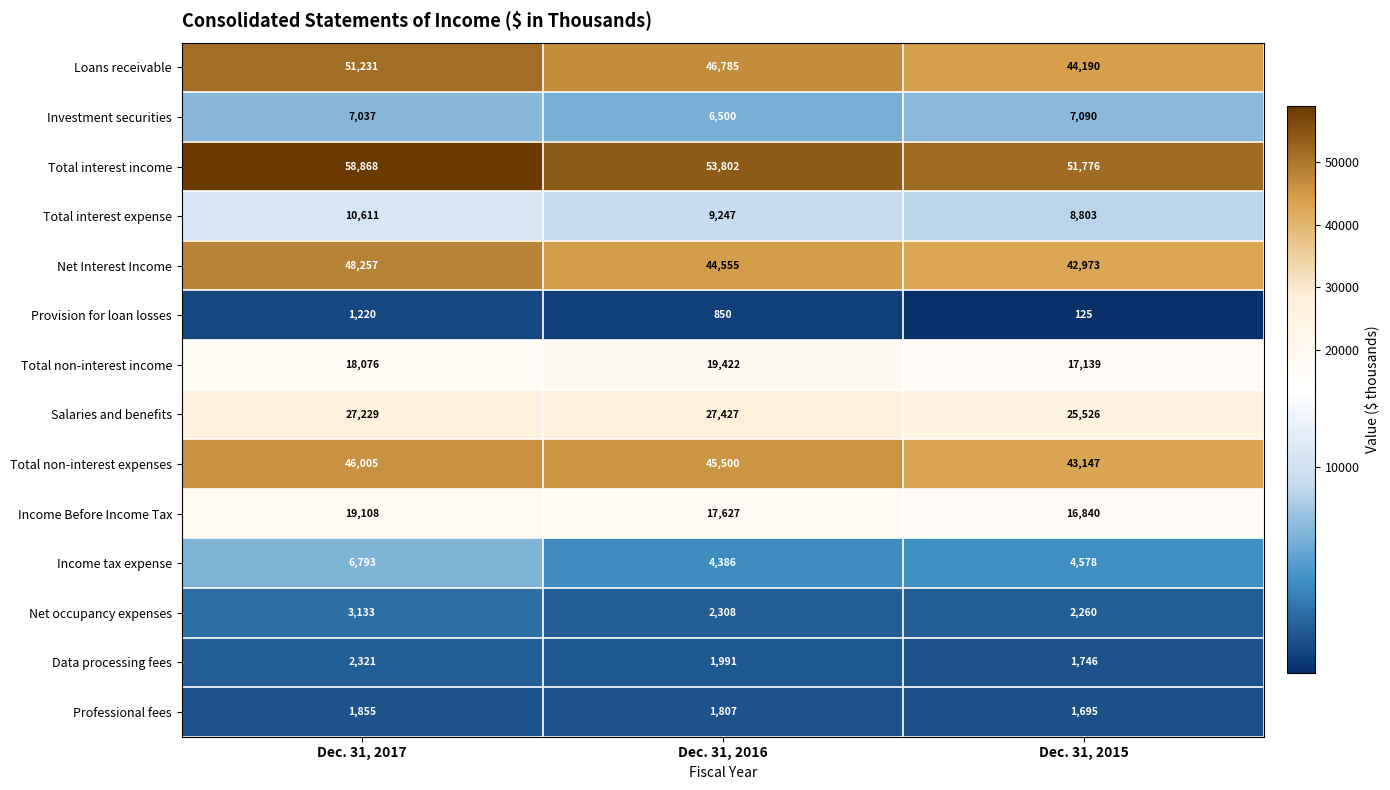

Count the Professional fees values in the range 1695 to 1855.

3